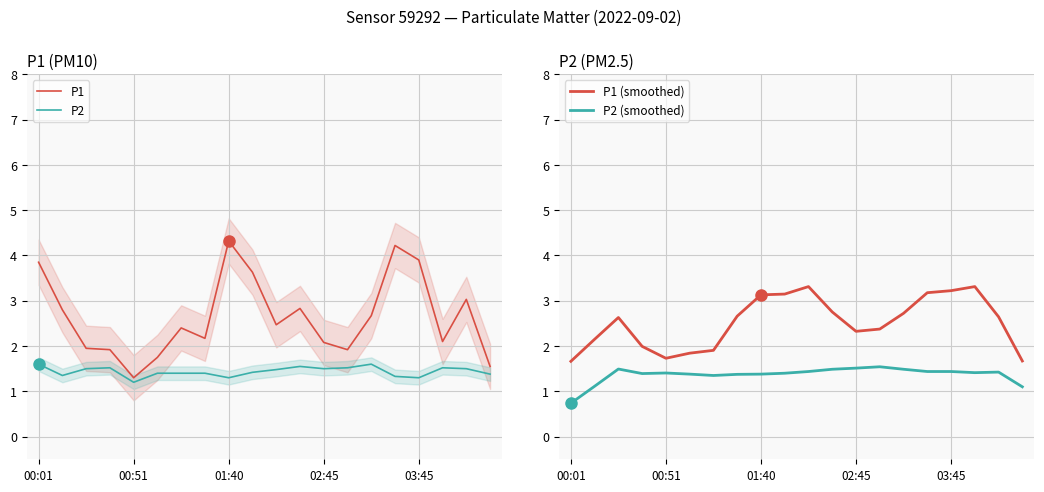

What is the maximum value for P1?

4.3